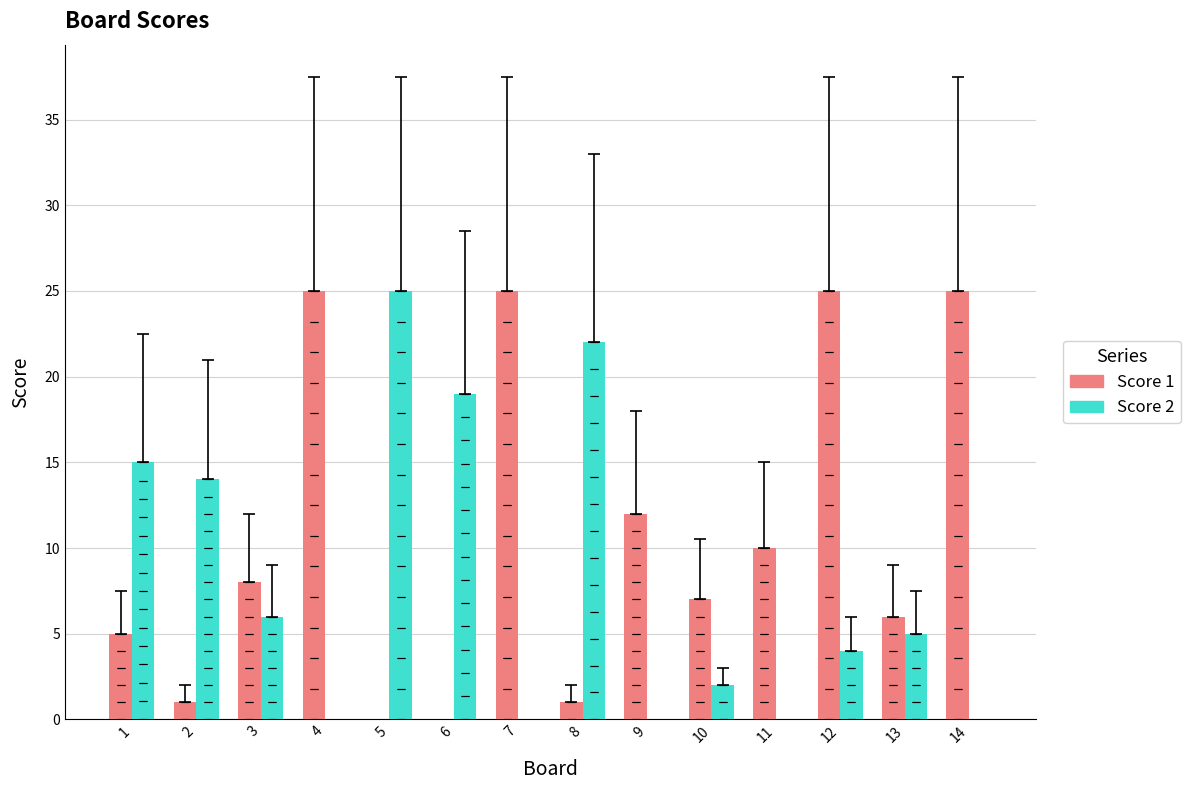

What is the sum of all Score 2 values?

112